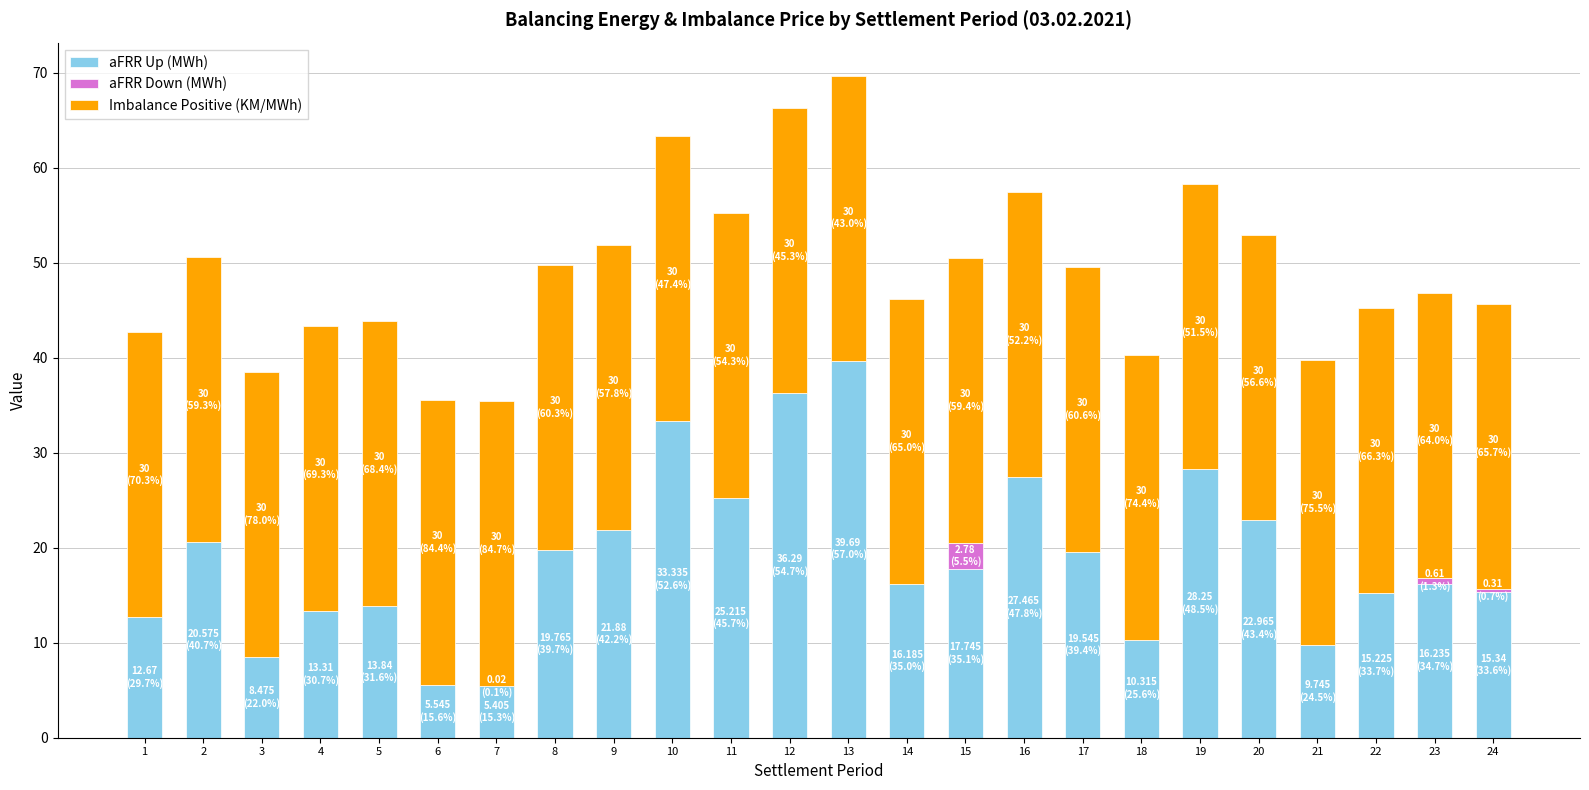

What is the sum of the aFRR Up (MWh) values at 15 and 14?

33.9